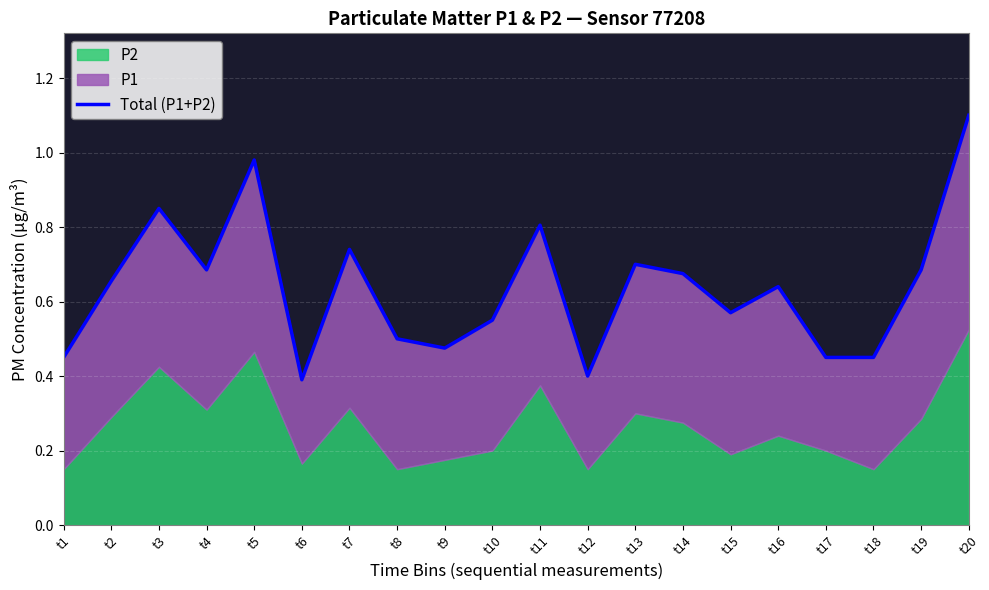

How many categories are shown in the chart?

20